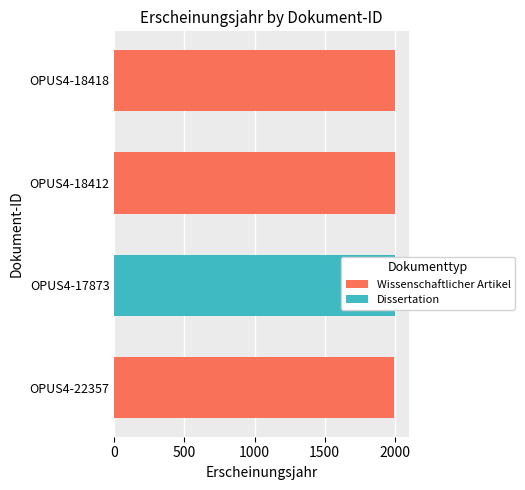

What are all the series names shown in the legend?

Wissenschaftlicher Artikel, Dissertation